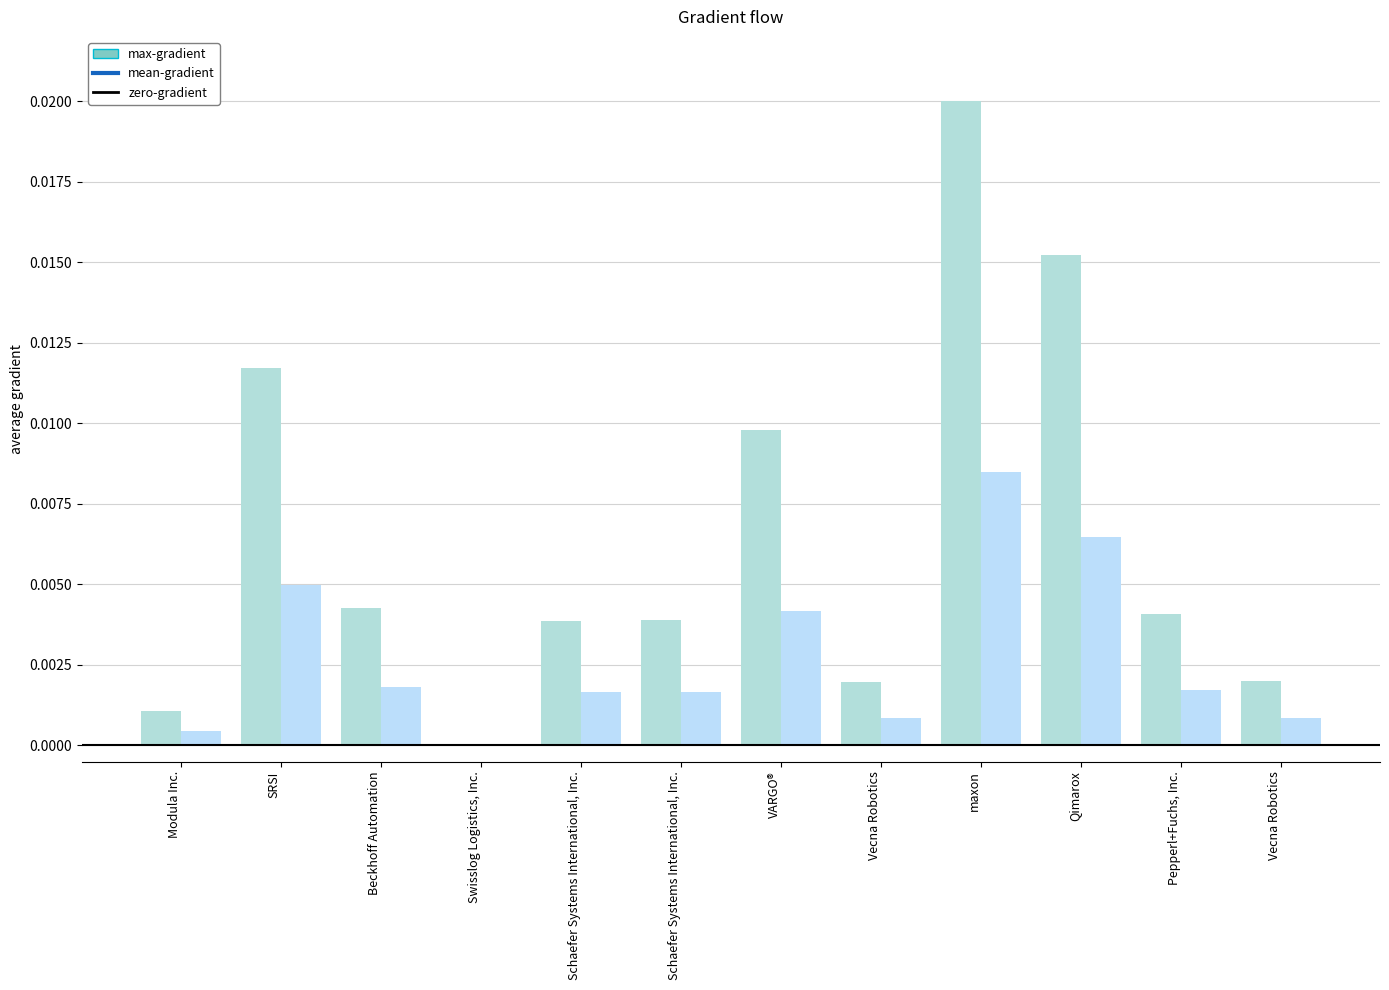

Are the bars grouped side by side (vs. stacked)?

Yes